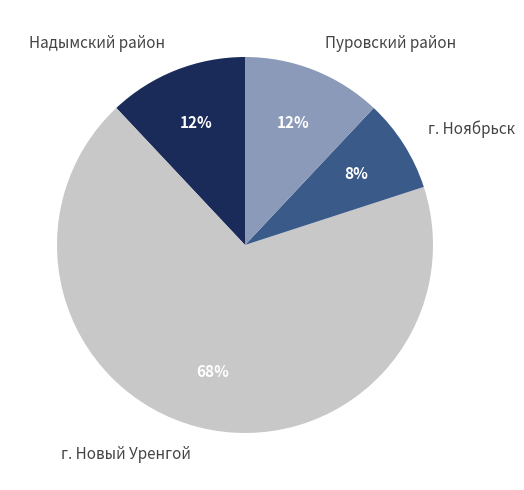

True or false: г. Ноябрьск accounts for 2% of the total.

False